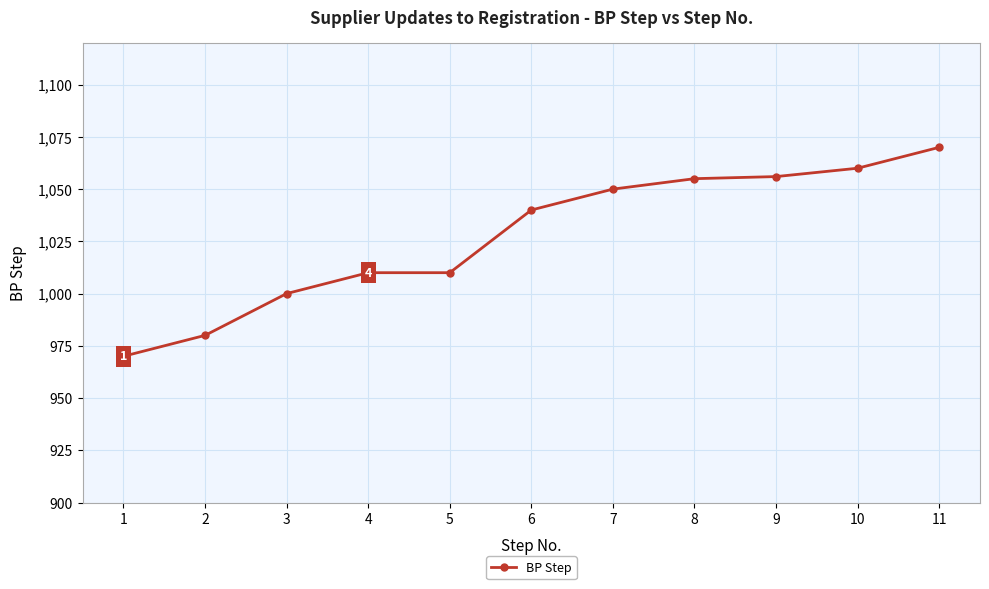

True or false: the data shows 412 at 9.

False